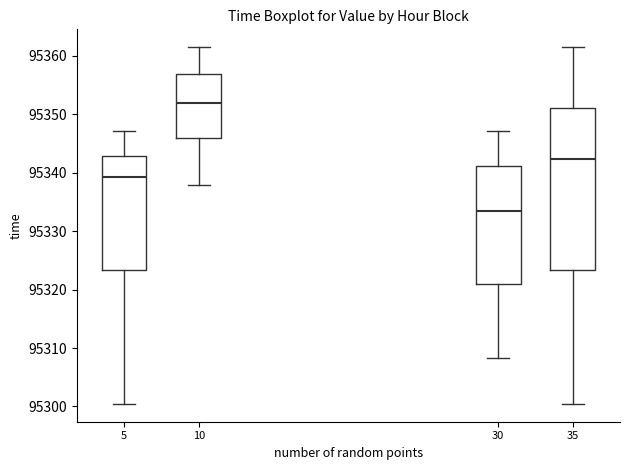

Where does the upper whisker of the box at x = 35 end on the y-axis? The values are not printed on the chart, so give them approximately, as read against the axis.

95361